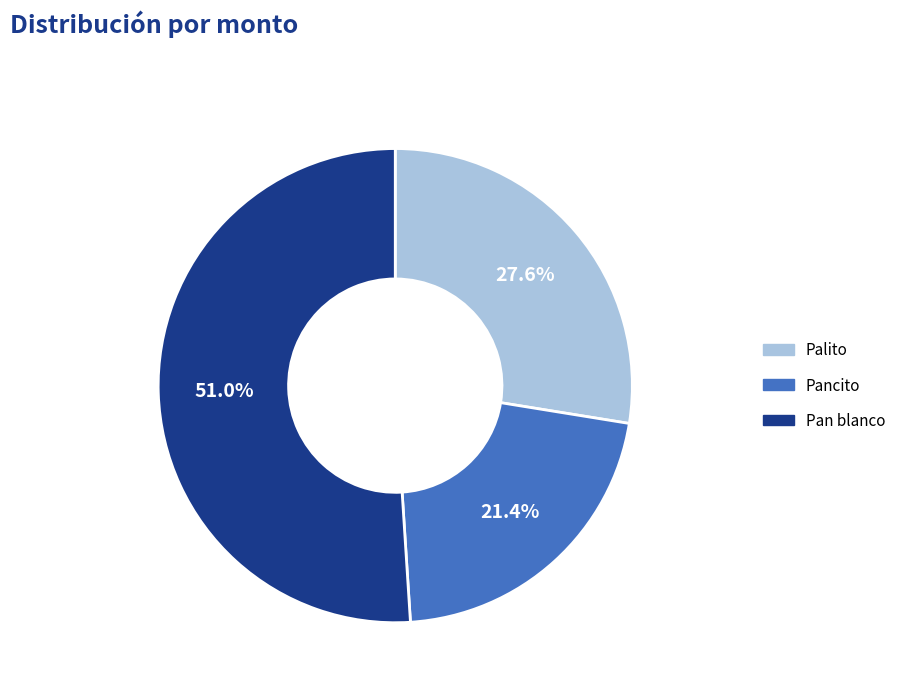

Count the number of slices in the pie.

3